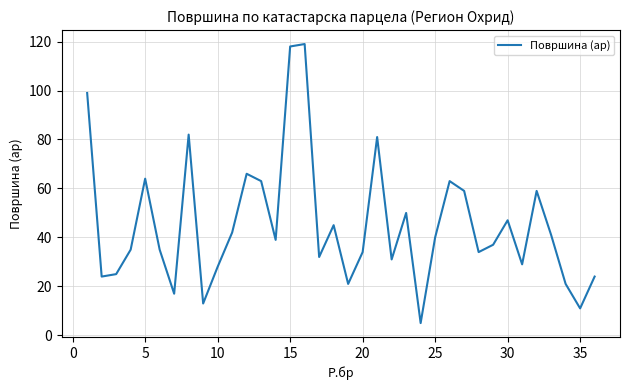

What is the difference between the maximum and minimum values?

114